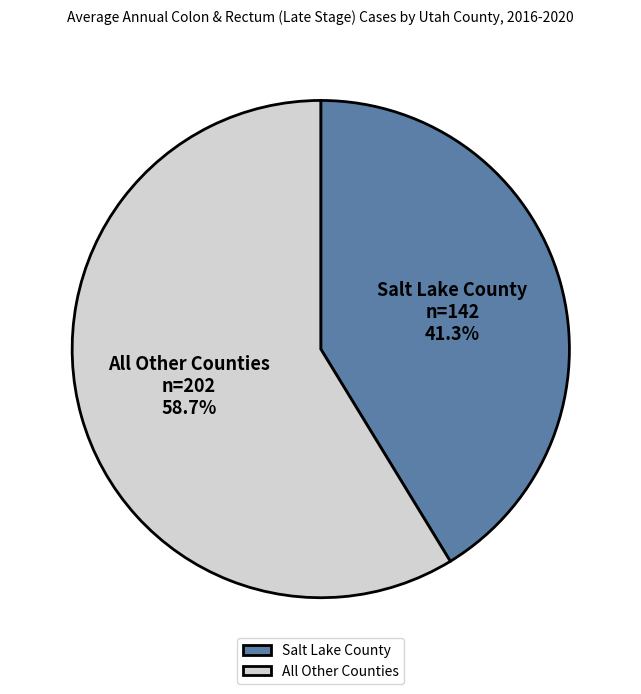

Which category has the biggest portion of the pie?

All Other Counties